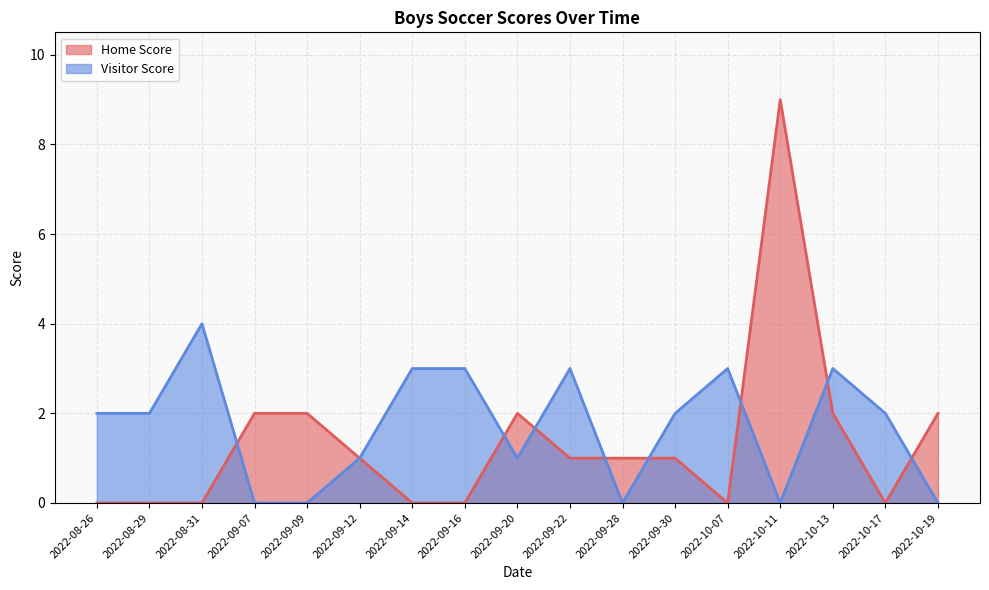

What is the greatest value displayed?

9